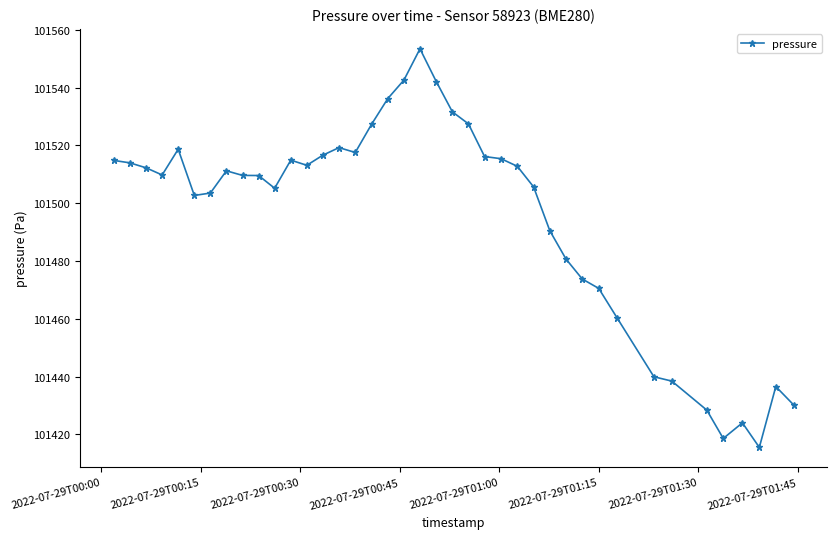

What is the maximum value shown in the chart?

101553.4